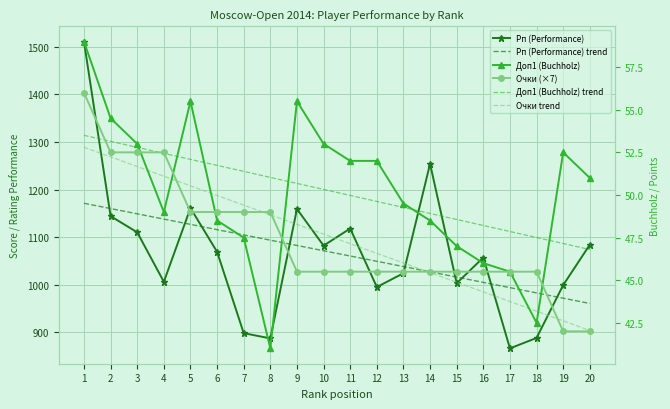

Which category has the highest value in the Очки trend series?

1